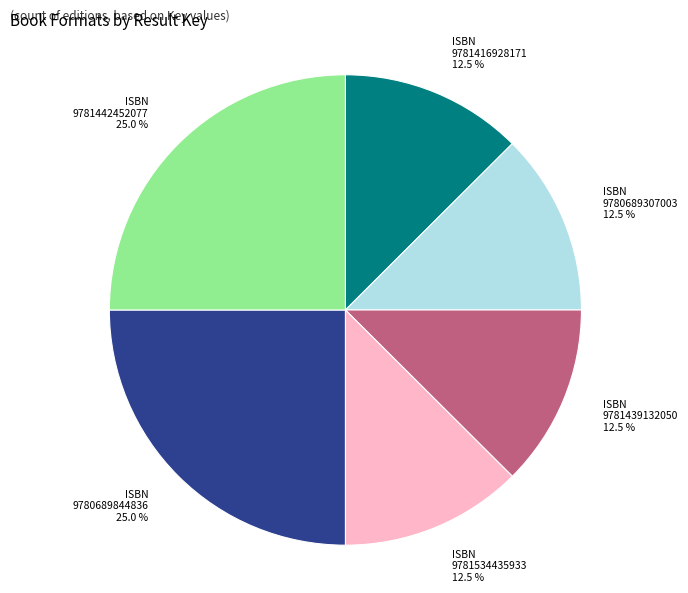

Is there a majority slice in this chart?

No